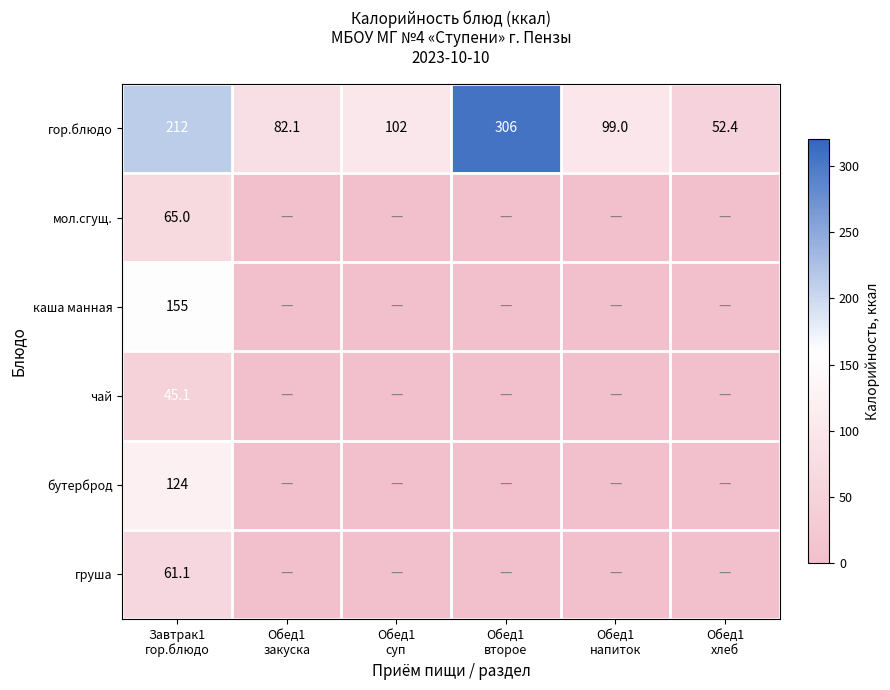

What is the highest value of the мол.сгущ. series?

65.0